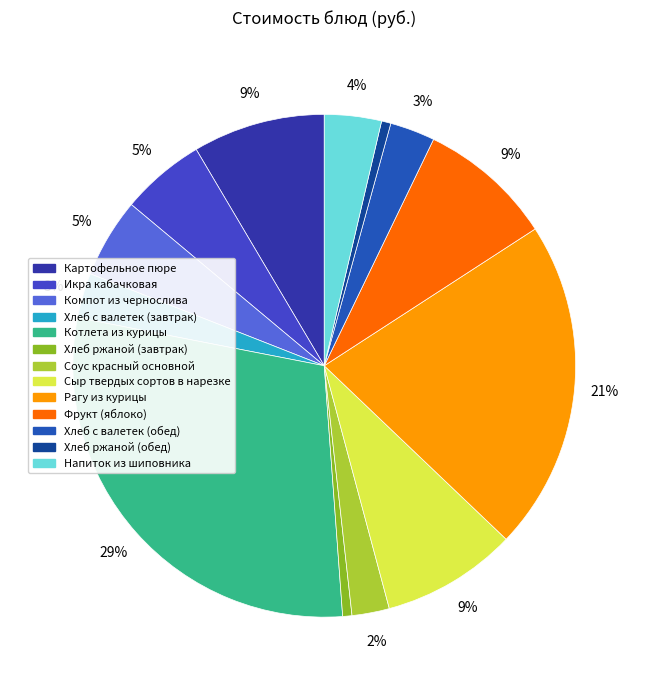

To the nearest percent, what is the difference between the Компот из чернослива and Напиток из шиповника slice percentages?

1%